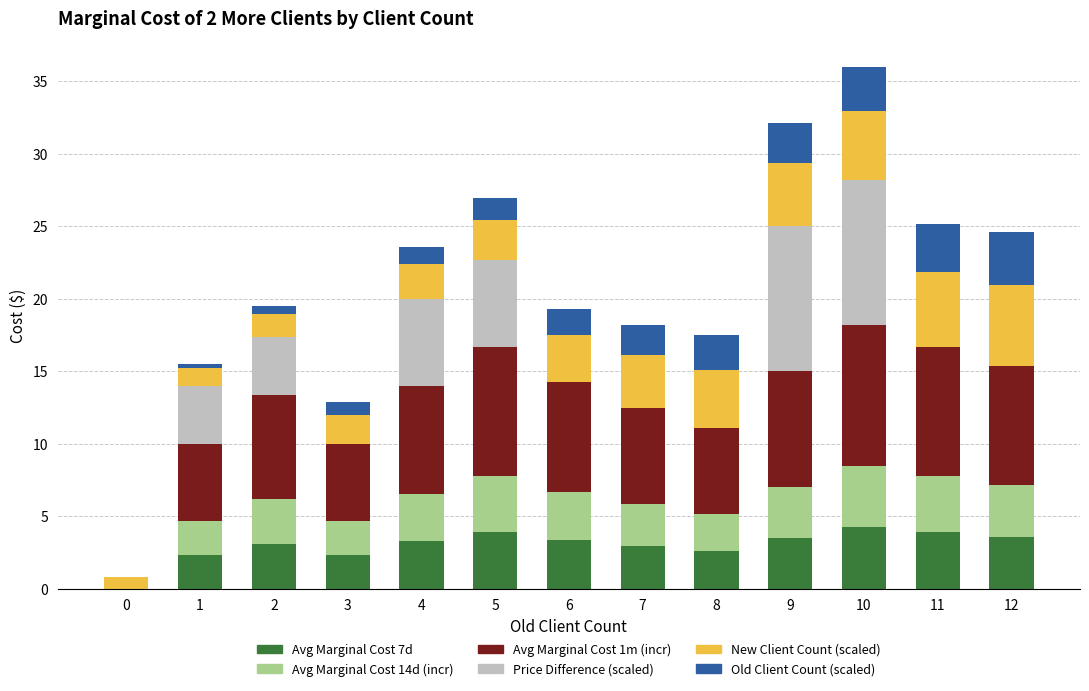

What is the highest value of the Avg Marginal Cost 7d series?

4.2